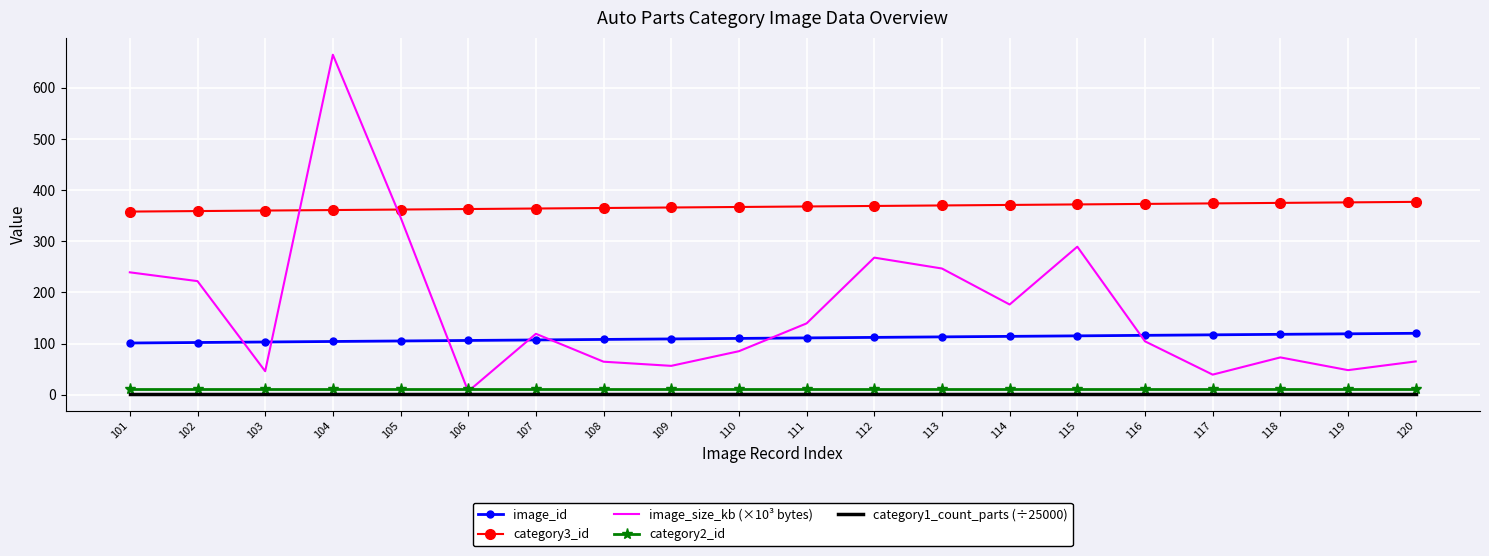

True or false: image_id and category2_id cross at least once.

False